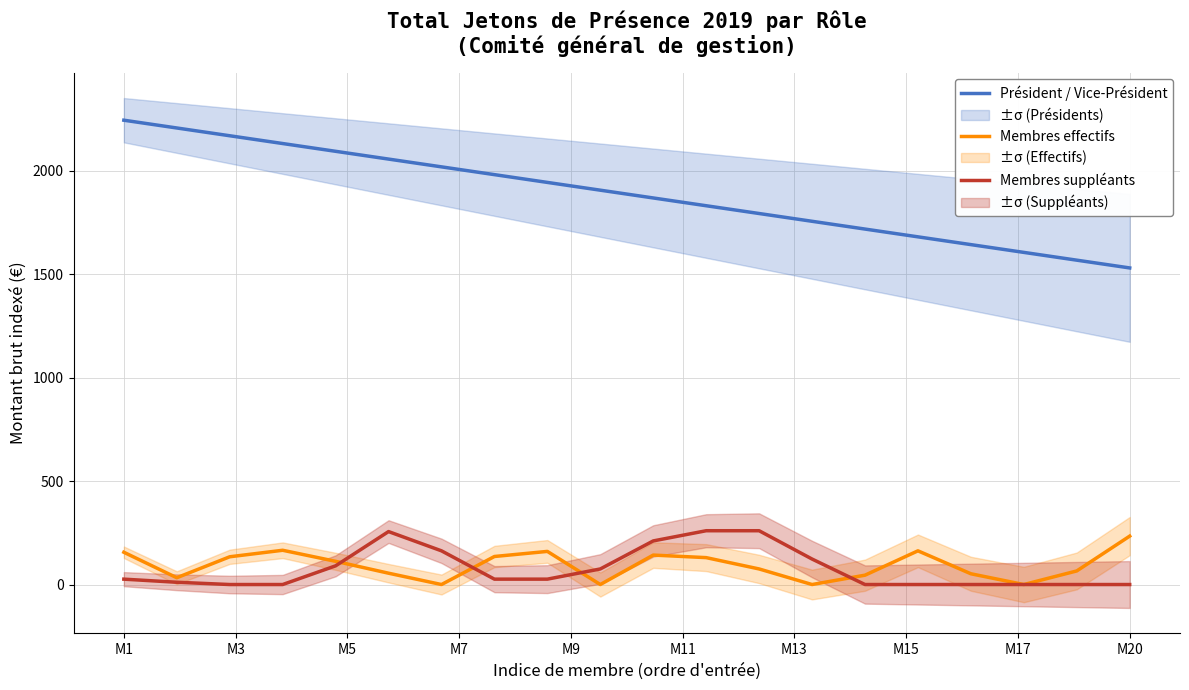

What is the maximum value for Président / Vice-Président?

2244.0